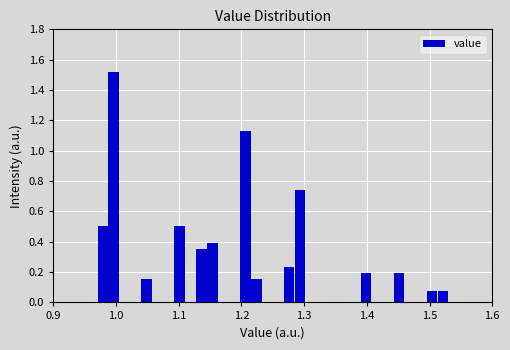

Around what value on the x-axis is the tallest bar? Give the approximate position of its centre, as read against the axis.

1.00